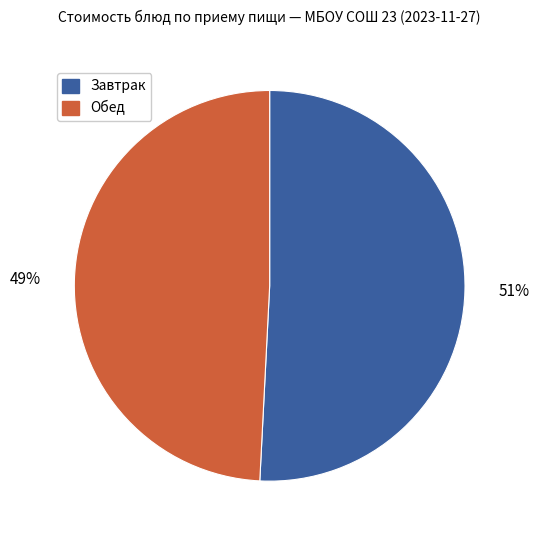

Does any single category account for the majority?

Yes